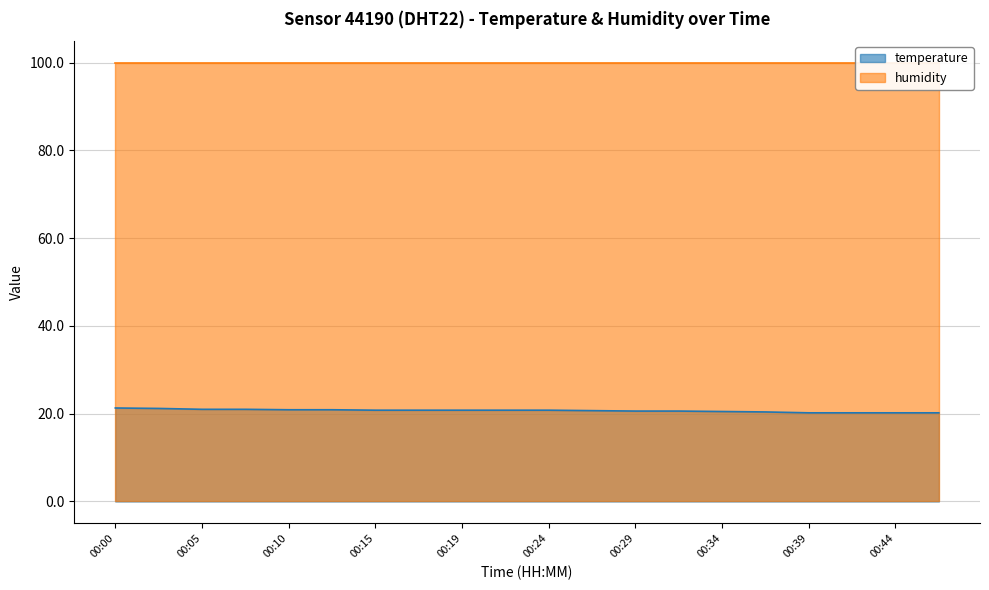

What is the sum of all values?

413.9